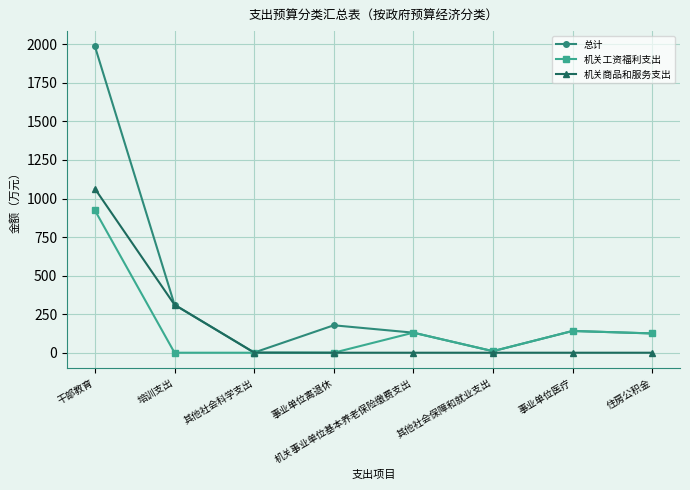

What is the difference between the second highest and second lowest values in the 总计 series?

300.9